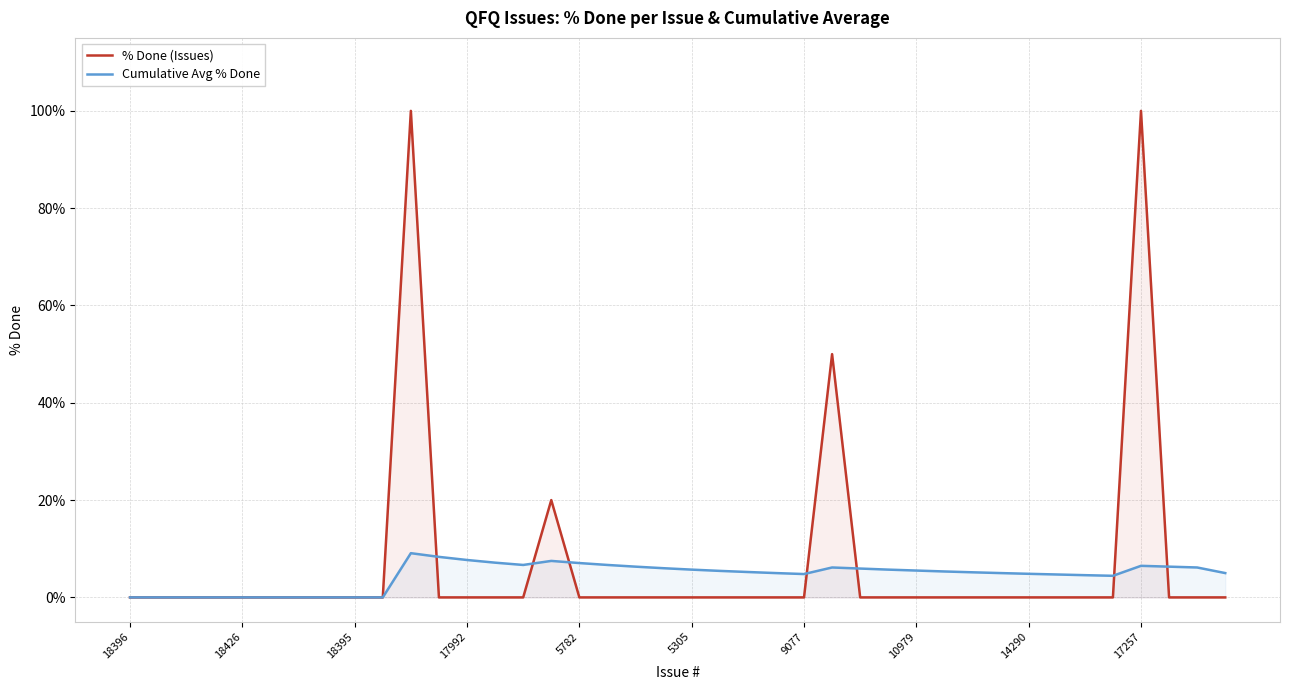

Reading right to left, extract all data points from this chart.

% Done (Issues): 0.0	0.0	0.0	100.0	0.0	0.0	0.0	0.0	0.0	0.0	0.0	0.0	0.0	0.0	50.0	0.0	0.0	0.0	0.0	0.0	0.0	0.0	0.0	0.0	20.0	0.0	0.0	0.0	0.0	100.0	0.0	0.0	0.0	0.0	0.0	0.0	0.0	0.0	0.0	0.0
Cumulative Avg % Done: 5.0	6.2	6.3	6.5	4.4	4.6	4.7	4.8	5.0	5.2	5.3	5.5	5.7	5.9	6.2	4.8	5.0	5.2	5.5	5.7	6.0	6.3	6.7	7.1	7.5	6.7	7.1	7.7	8.3	9.1	0.0	0.0	0.0	0.0	0.0	0.0	0.0	0.0	0.0	0.0